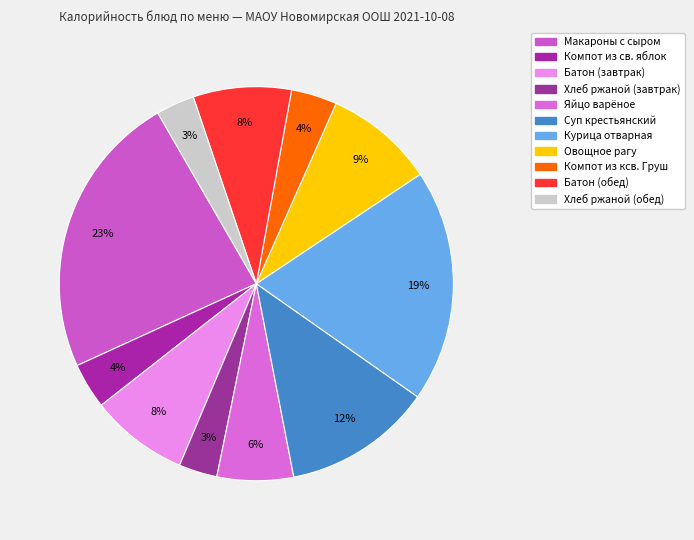

Is there a majority slice in this chart?

No